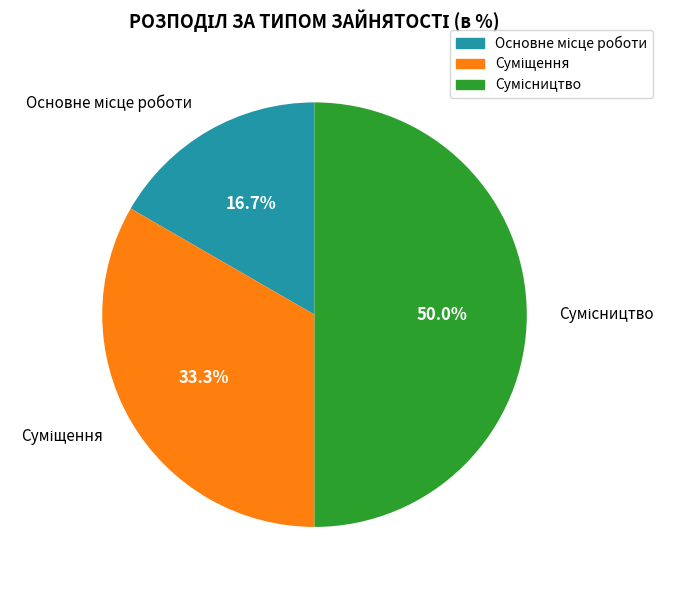

Which category has the biggest portion of the pie?

Сумісництво